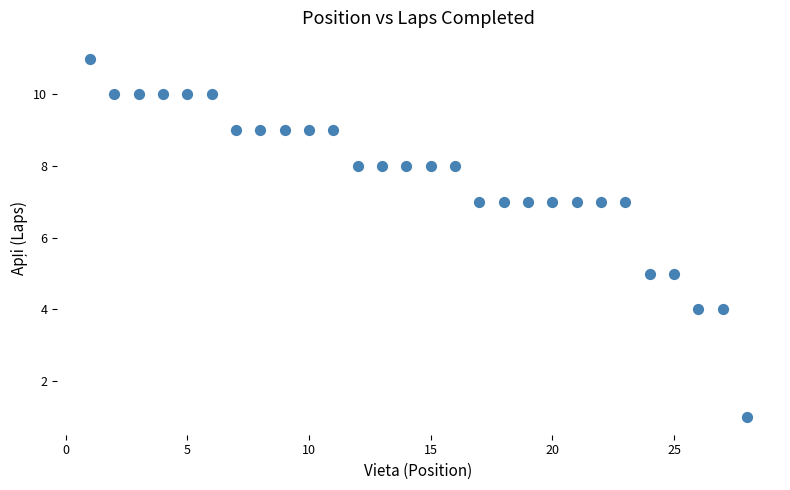

What is the range of Y values (max minus min)?

10